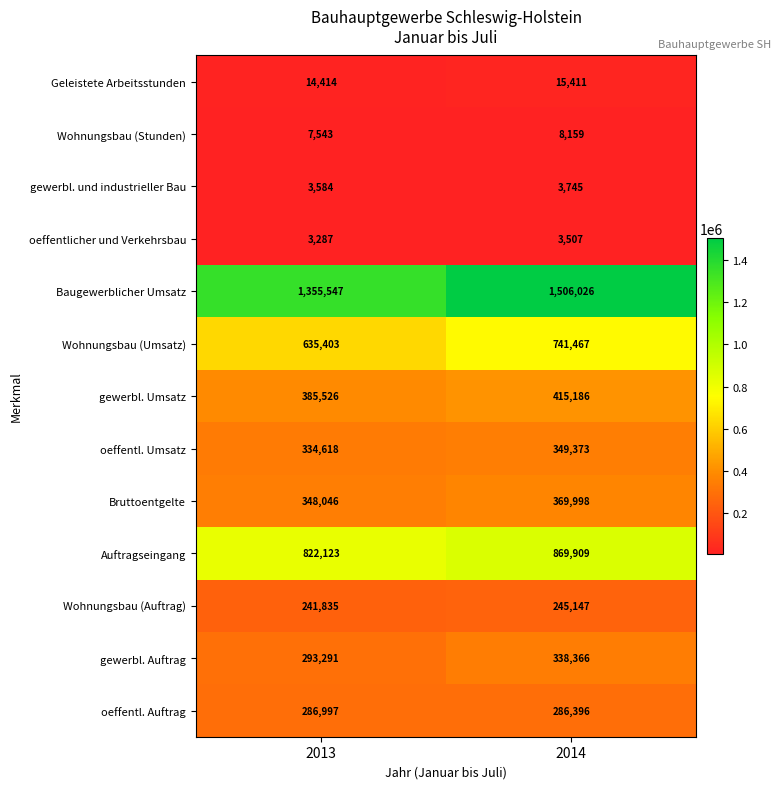

Rank the categories by Baugewerblicher Umsatz value from highest to lowest.

2014, 2013